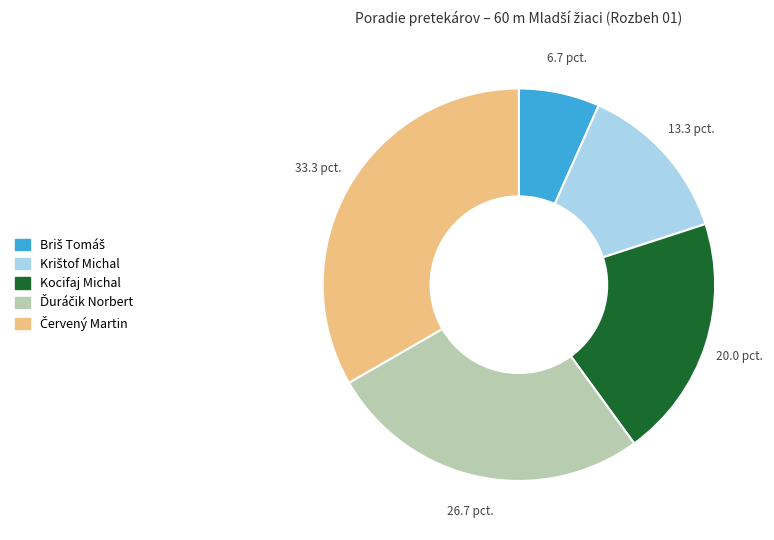

Is there any slice that represents more than half of the pie?

No